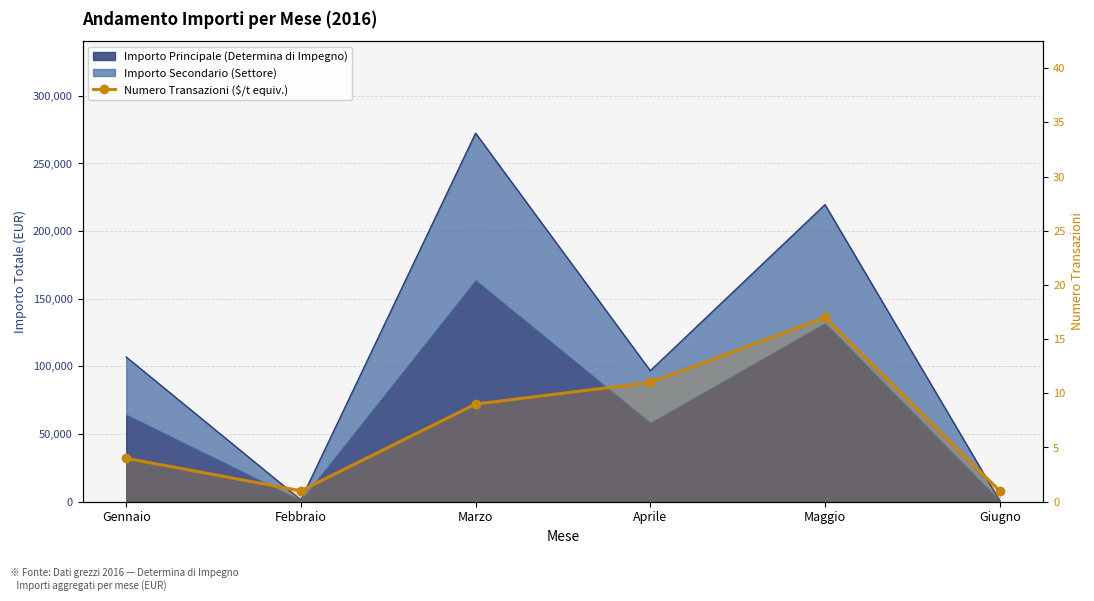

What is the label of the 5th point from the right?

Febbraio